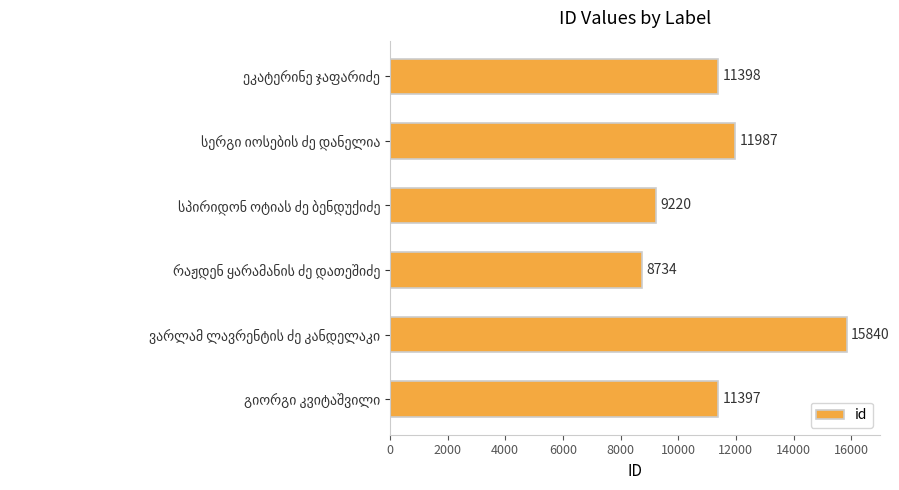

What is the smallest value displayed?

8734